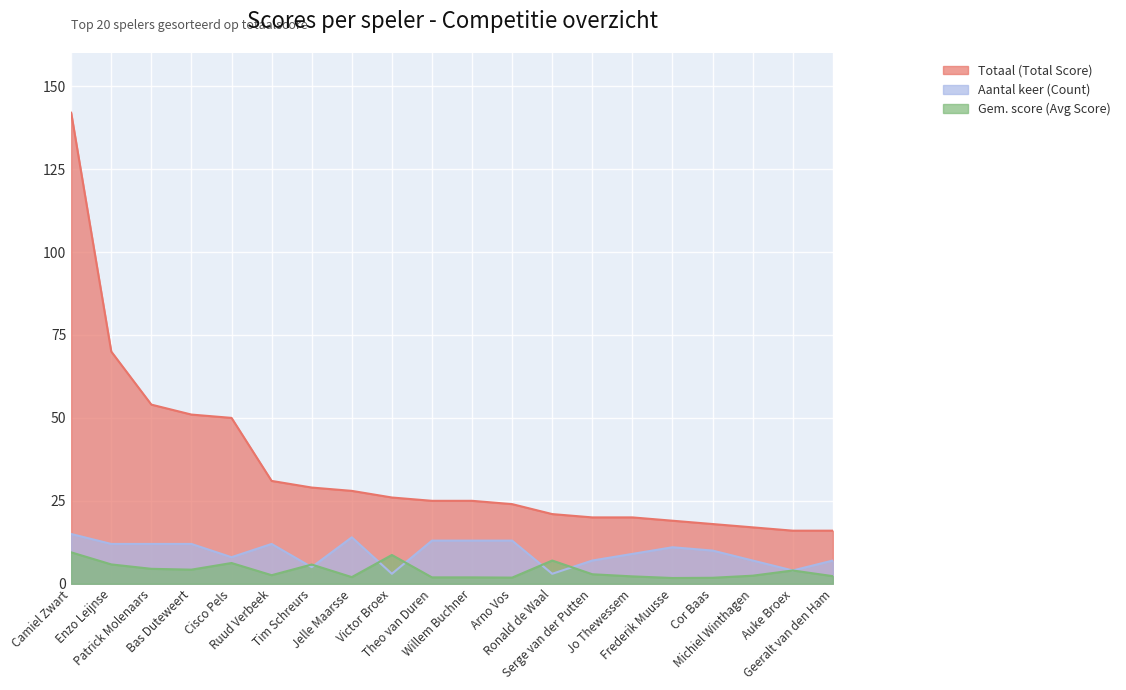

Is the value of Totaal (Total Score) at Willem Buchner greater than the value of Gem. score (Avg Score) at Bas Duteweert?

Yes